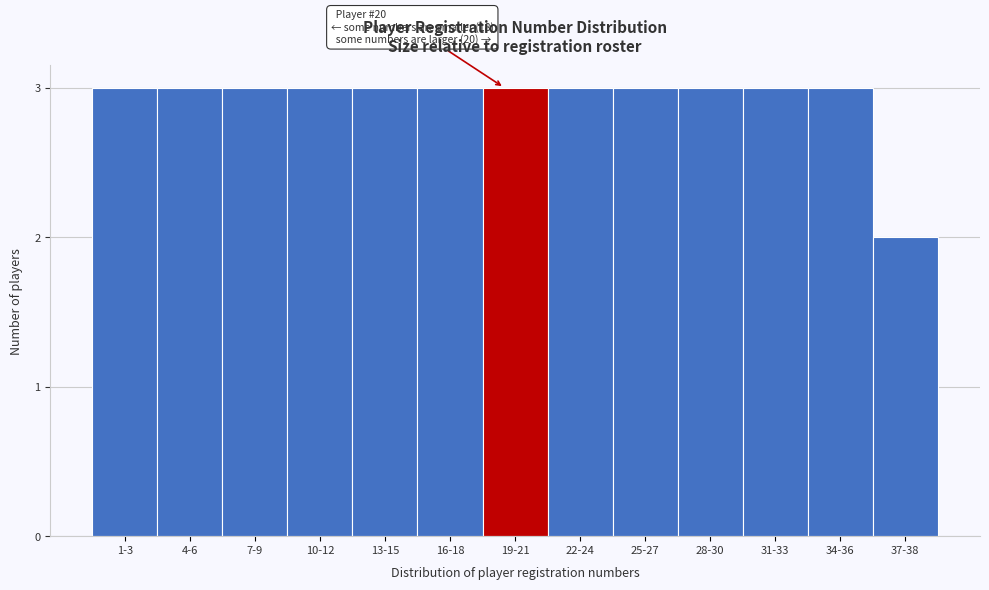

Reading right to left, what are all the values shown in this chart?

37-38=2	34-36=3	31-33=3	28-30=3	25-27=3	22-24=3	19-21=3	16-18=3	13-15=3	10-12=3	7-9=3	4-6=3	1-3=3